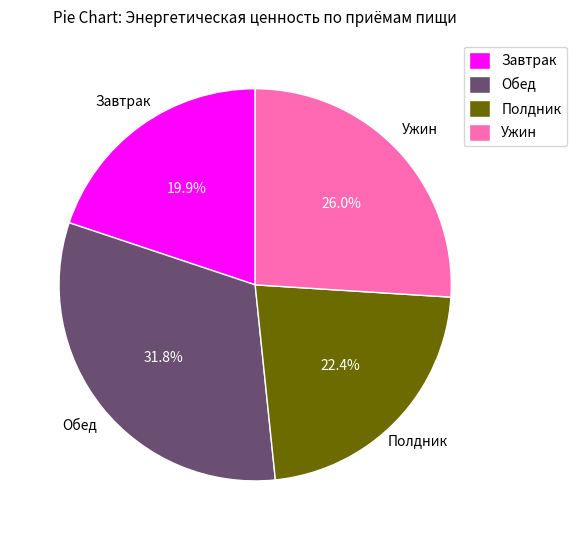

Between Завтрак and Обед, which is larger?

Обед